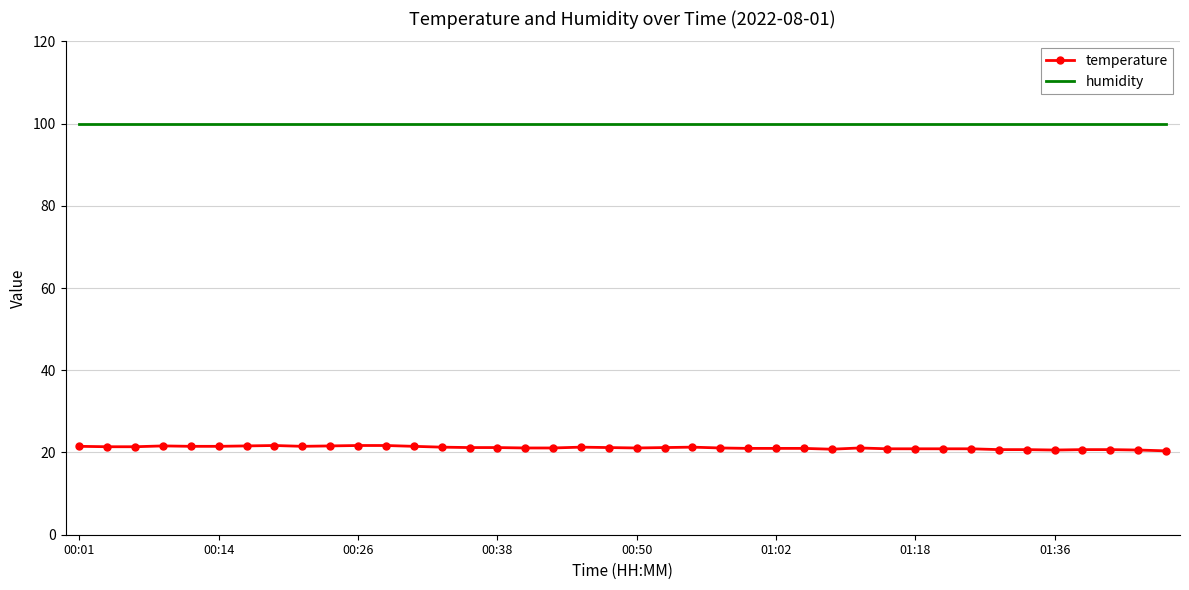

List the series in order of their overall mean, highest first.

humidity, temperature